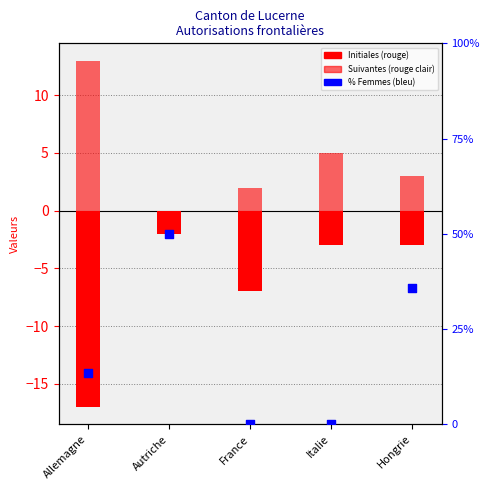

Which series has the widest spread of Y values?

Percentile femmes